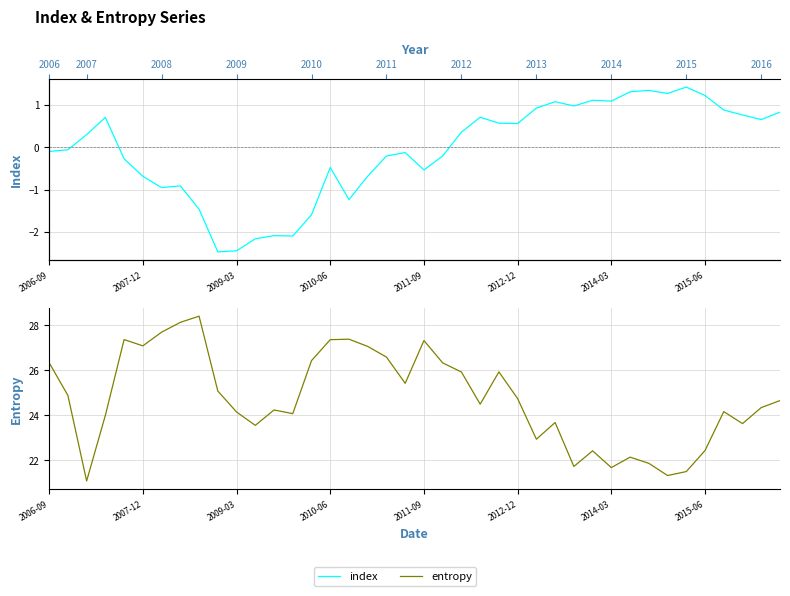

Is it true that entropy equals 5.8 at 2009-03?

False